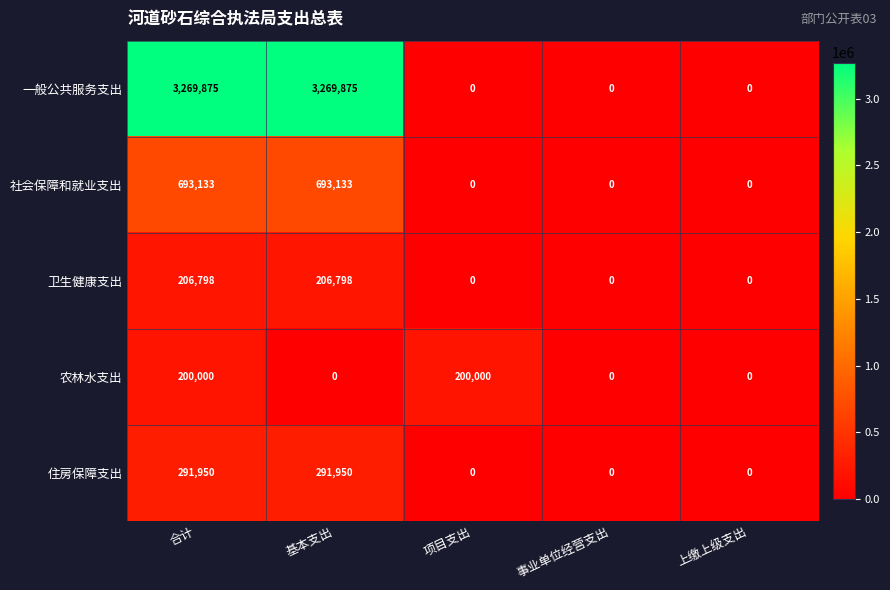

At how many categories does at least one series exceed 433501?

2